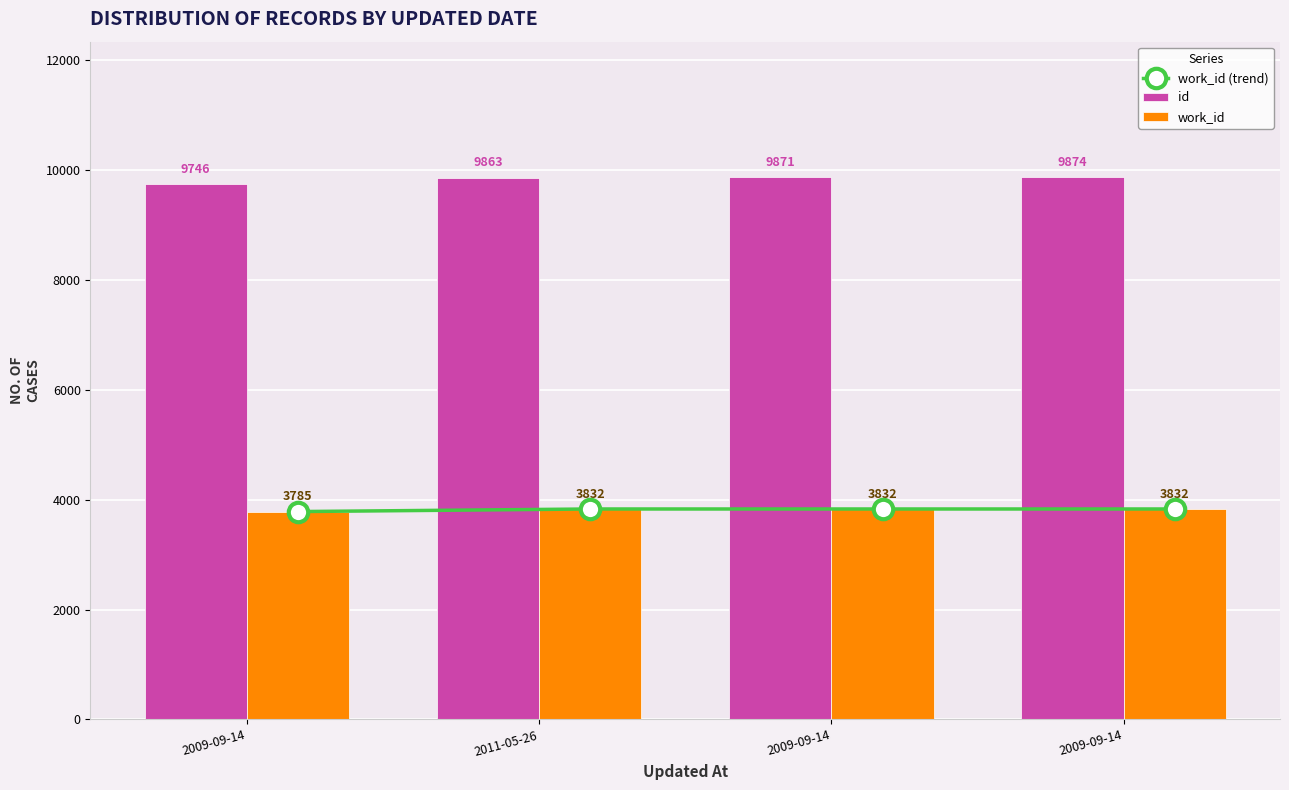

How many distinct data groups are displayed?

3